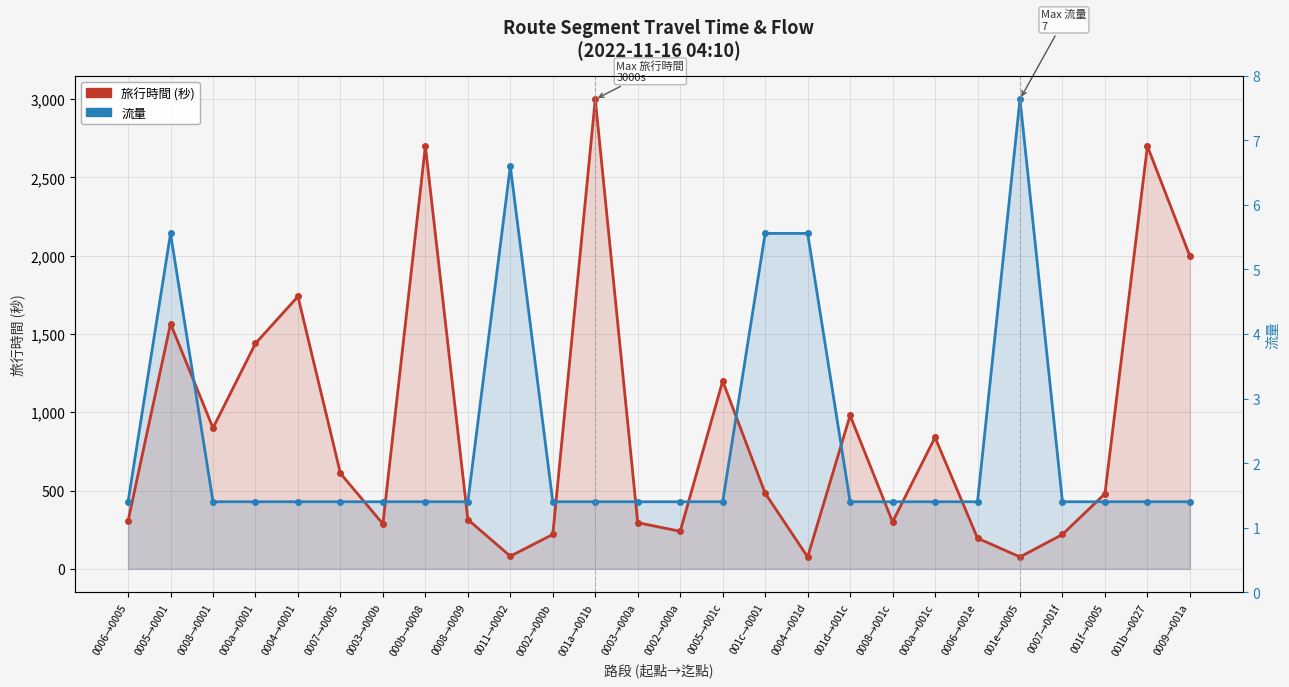

What is the difference between the highest and lowest values at 0003→000b?

141.6